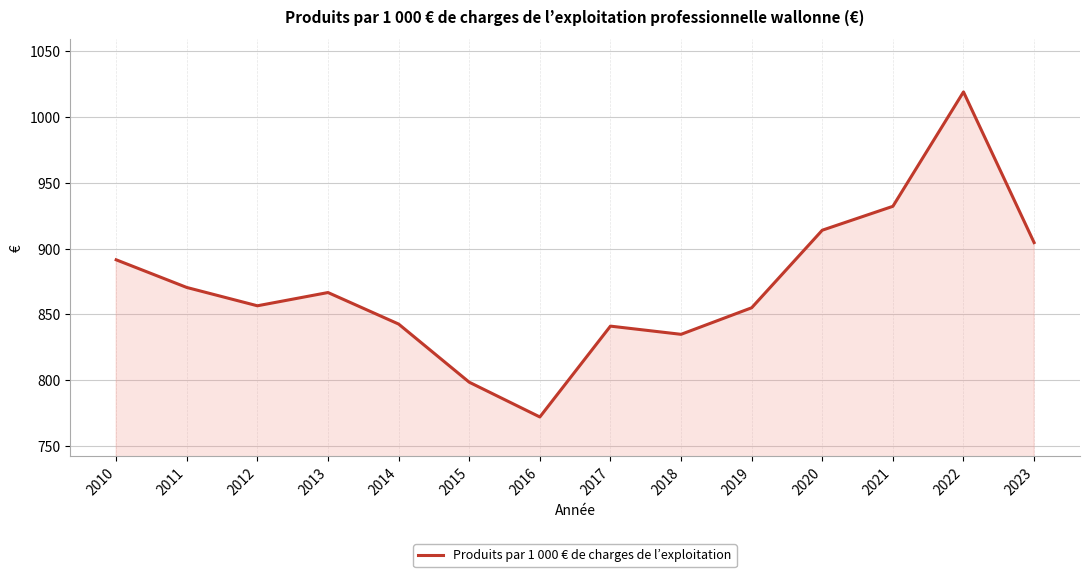

The chart shows a value of 430.8 at 2017. True or false?

False